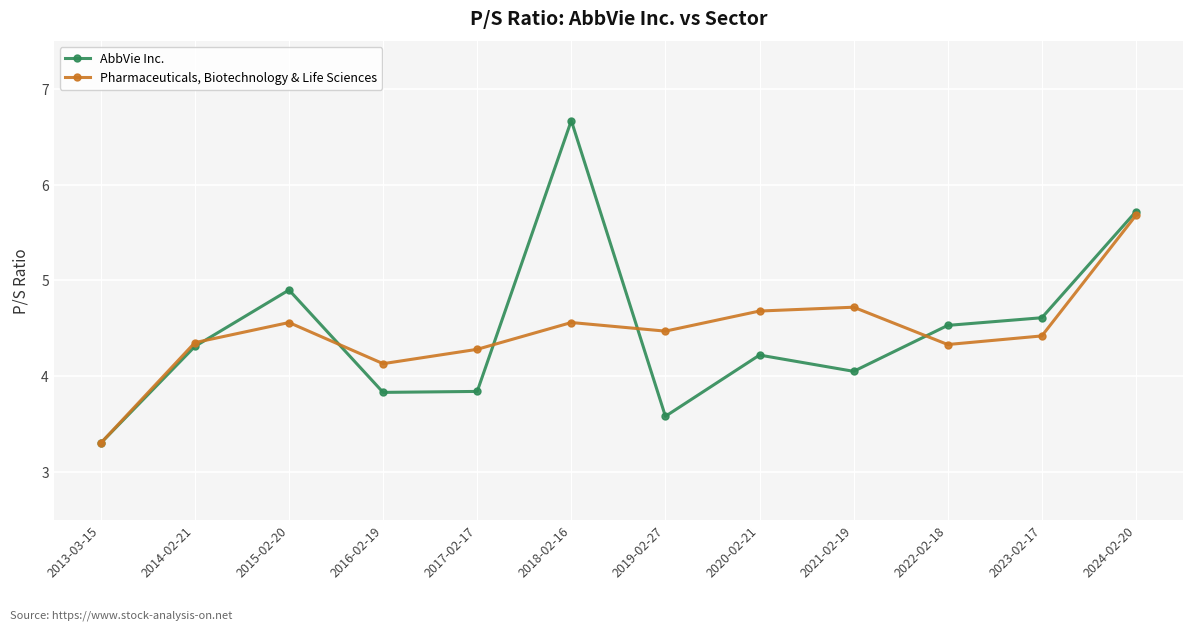

At 2015-02-20, list the series in order from largest to smallest.

AbbVie Inc., Pharmaceuticals, Biotechnology & Life Sciences